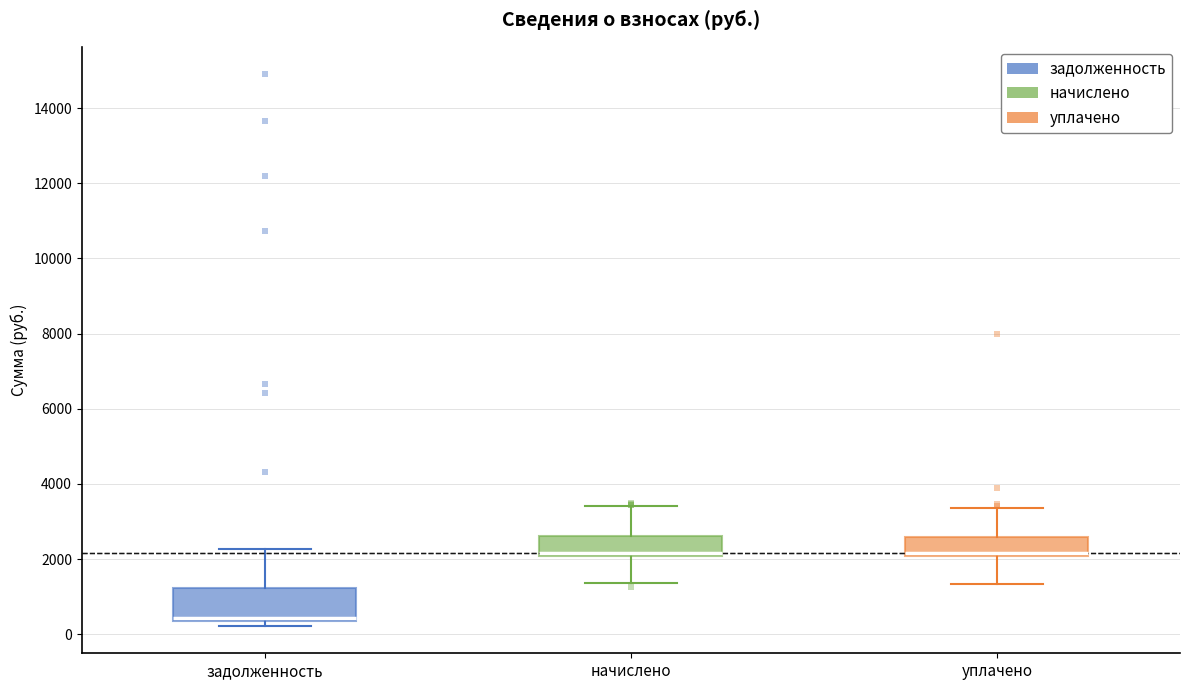

Reading left to right, read every box against the y-axis: the position of its median line, the range the box covers, and the ends of its whiskers. The values are not printed on the chart, so give them approximately, as read against the axis.

задолженность: median 400 (just above the box's lower edge), box 400 to 1200, whiskers 200 to 2200
начислено: median 2200, box 2000 to 2600, whiskers 1400 to 3400
уплачено: median 2200, box 2000 to 2600, whiskers 1400 to 3400